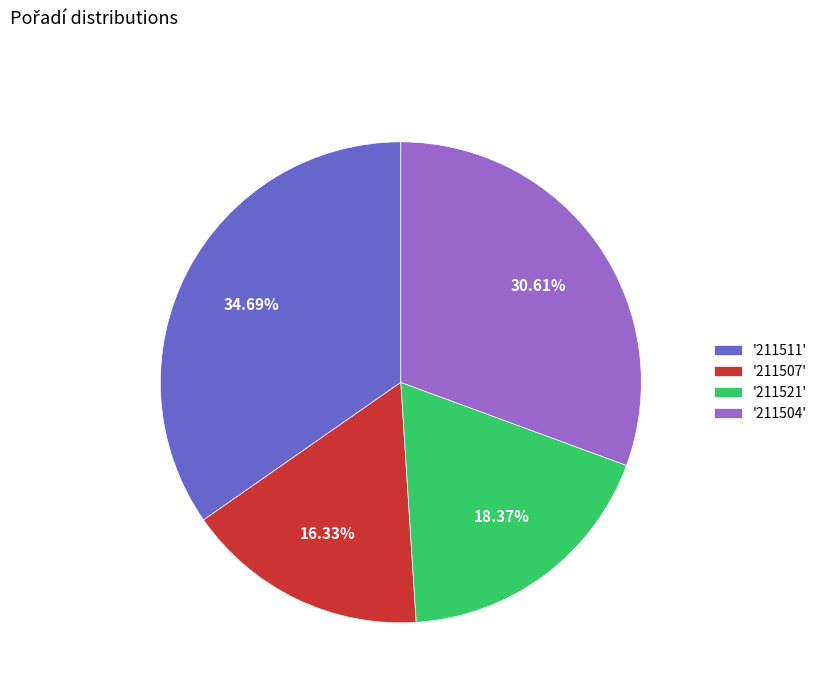

Do '211504' and '211521' together represent more than half of the pie?

No